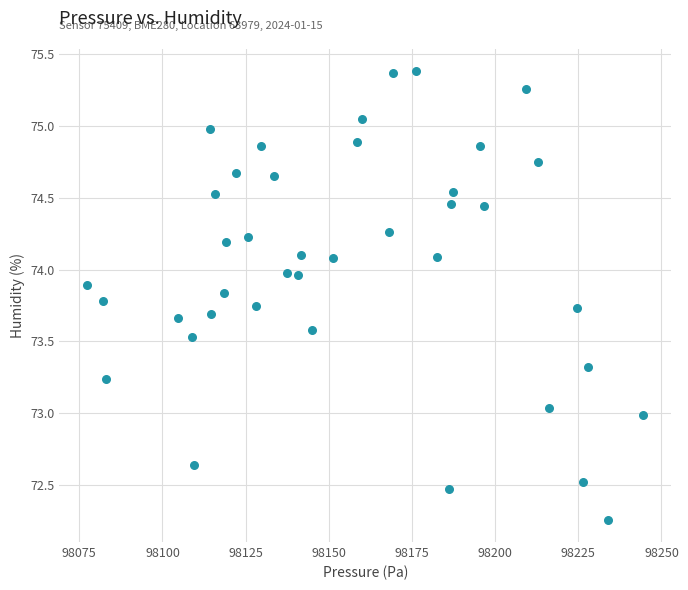

What is the range of Y values (max minus min)?

3.1